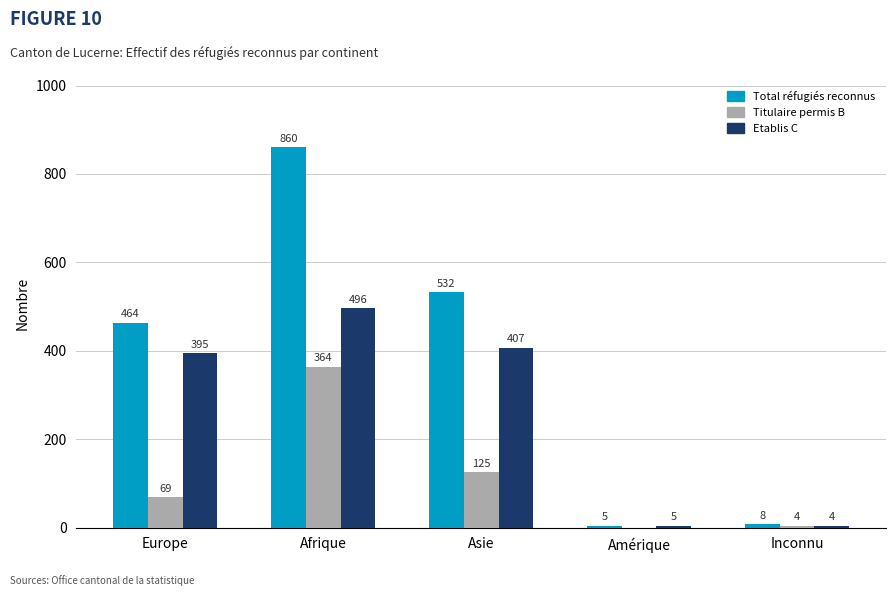

What is the total value across all series at Asie?

1064